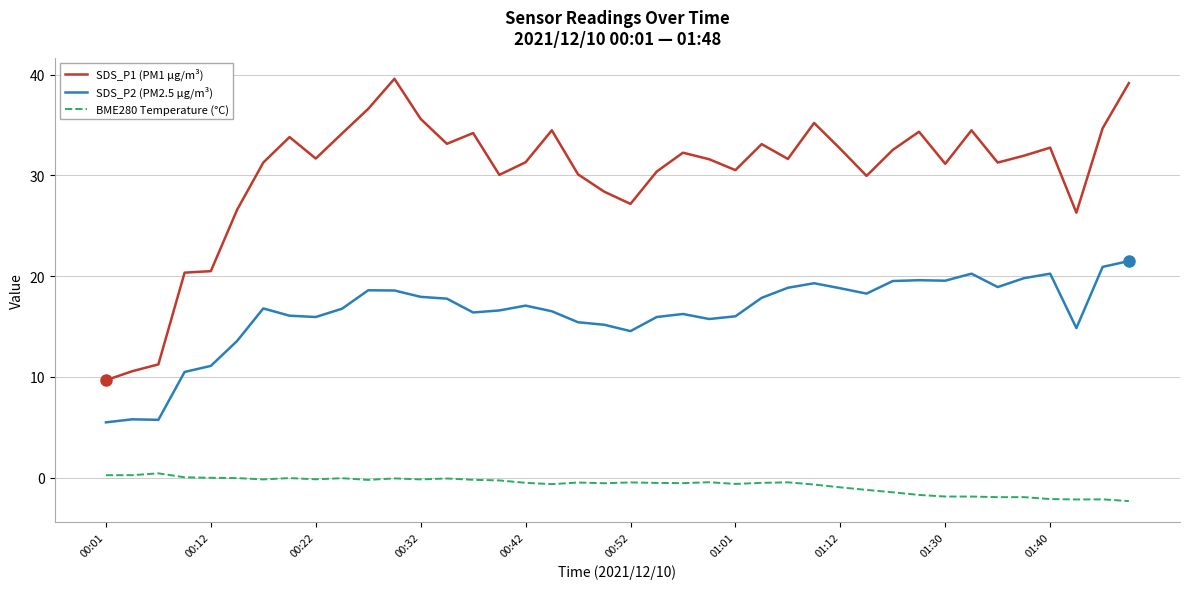

At how many categories does at least one series exceed 9?

40